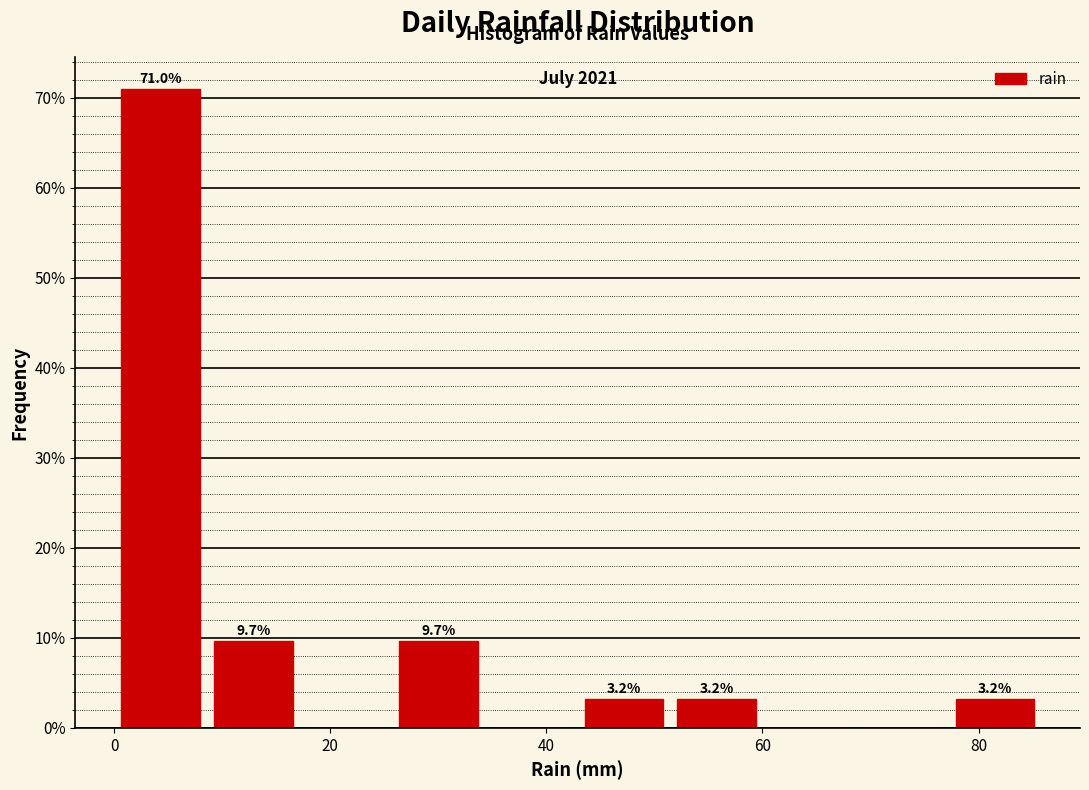

Over which range of the x-axis is the bar tallest?

0 to 8